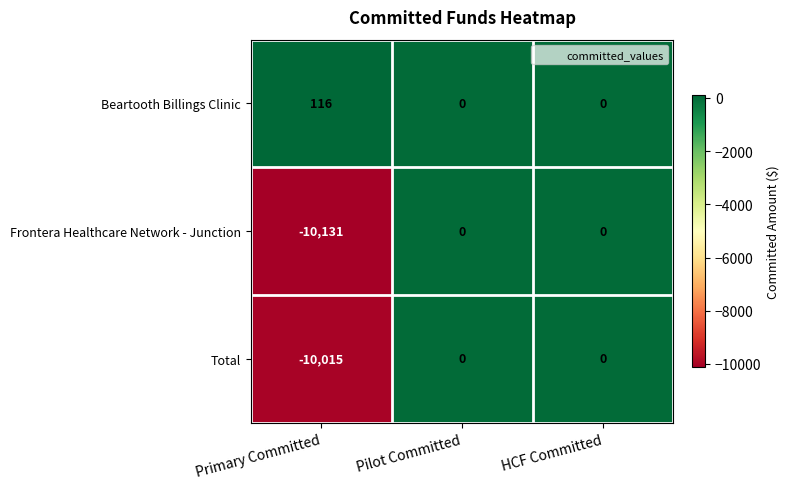

Reading left to right, what are all the values shown in this chart?

Beartooth Billings Clinic: Primary Committed=116	Pilot Committed=0	HCF Committed=0
Frontera Healthcare Network - Junction: Primary Committed=-10131	Pilot Committed=0	HCF Committed=0
Total: Primary Committed=-10015	Pilot Committed=0	HCF Committed=0